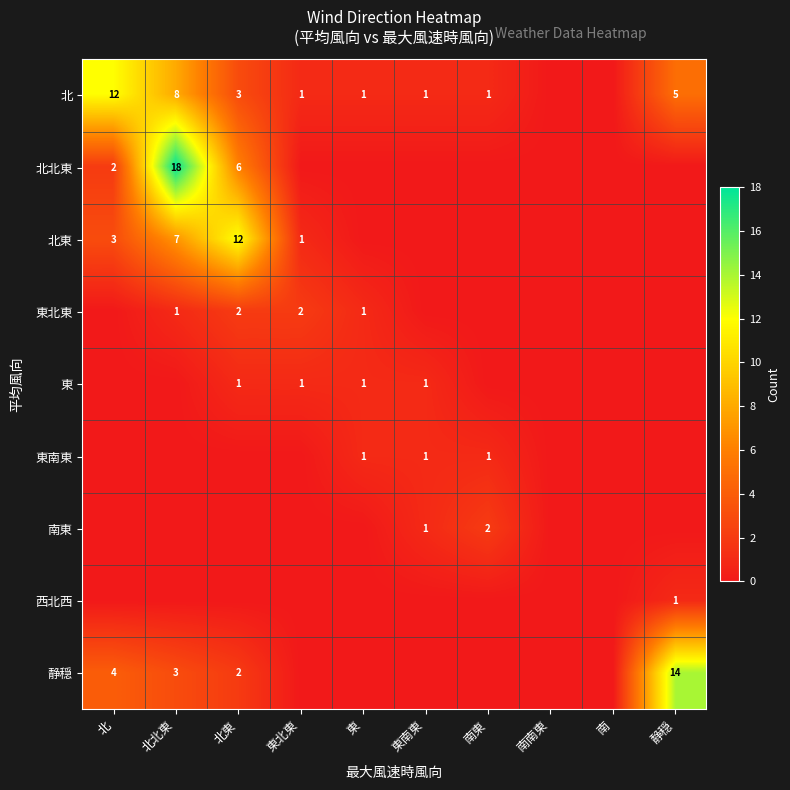

The 東北東 series shows 2 at 東北東. True or false?

True